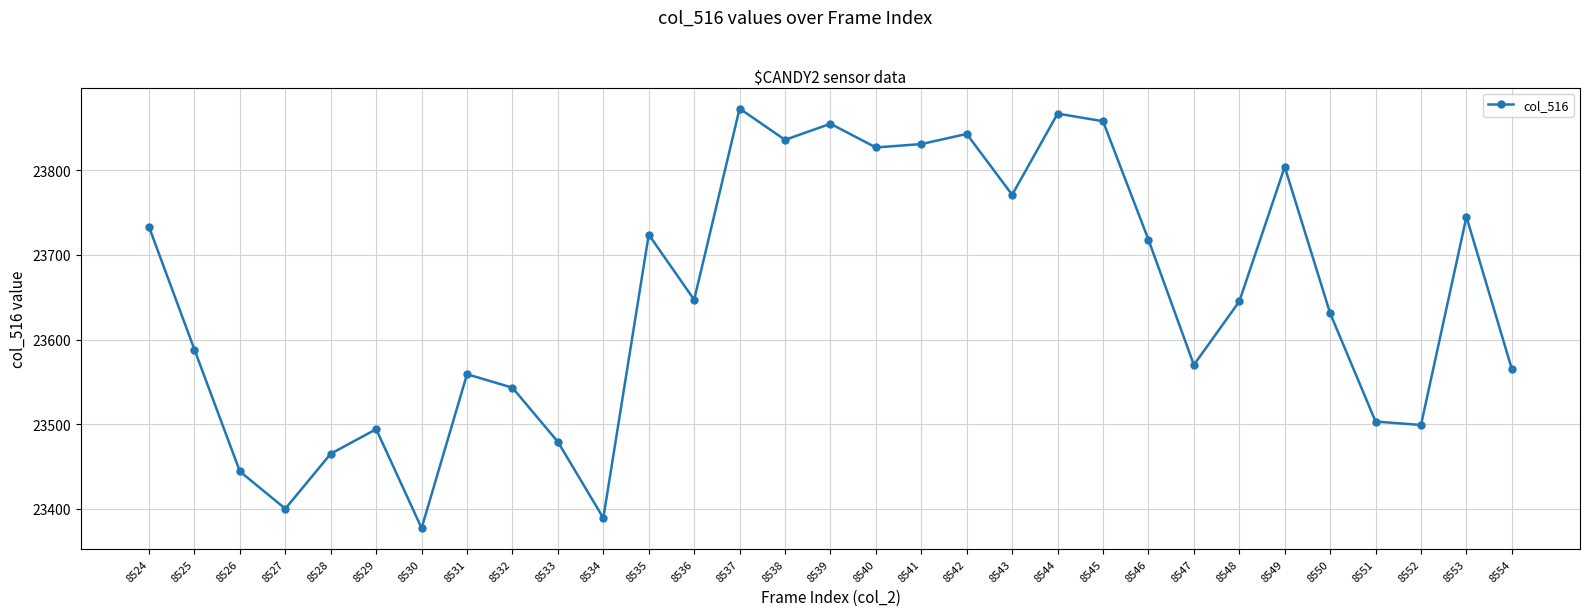

Approximately how many times larger is the value at 8542 compared to 8544?

1.0